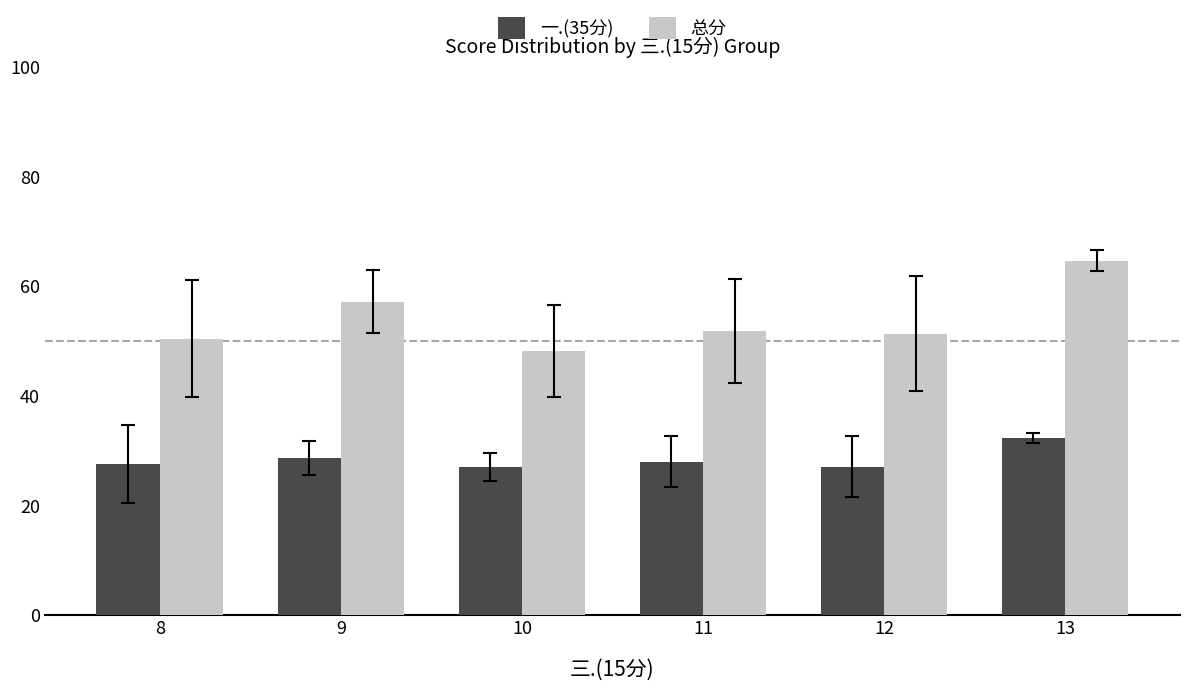

The 总分 series shows 20.4 at 9. True or false?

False